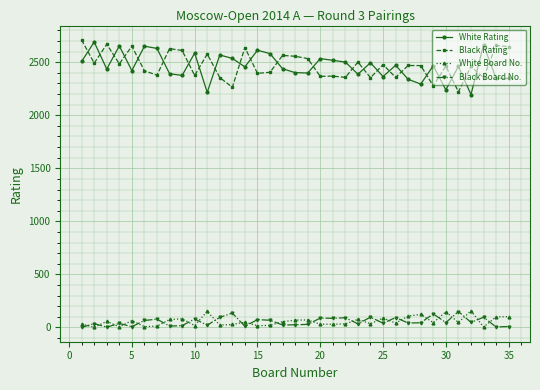

Which series has the widest spread of values?

White Rating